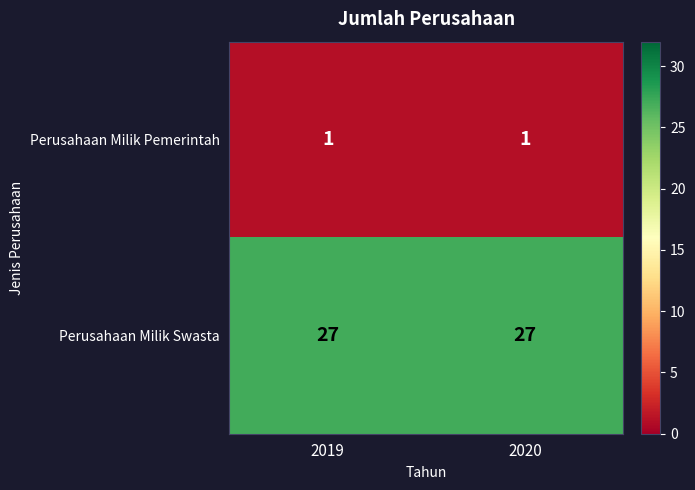

What is the sum of the Perusahaan Milik Swasta values at 2020 and 2019?

54